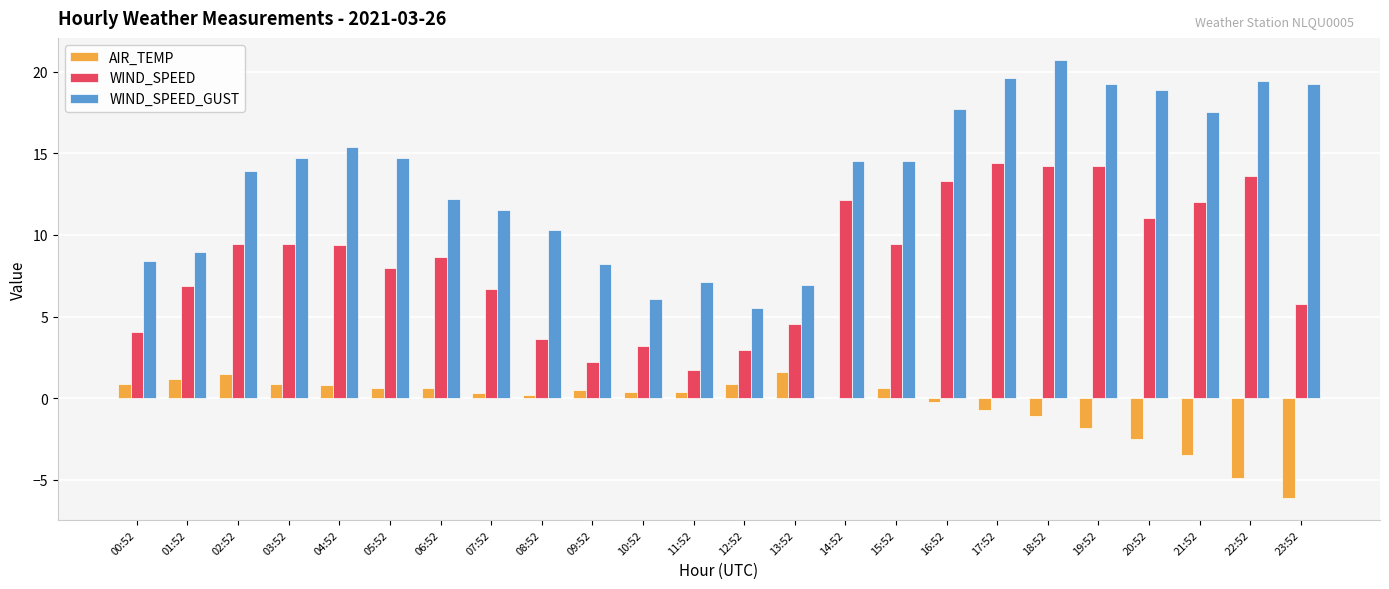

The WIND_SPEED_GUST series shows 11.5 at 07:52. True or false?

True